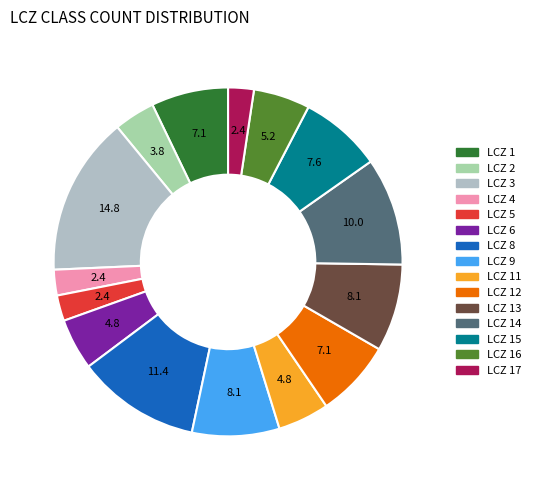

How many slices are in this pie chart?

15